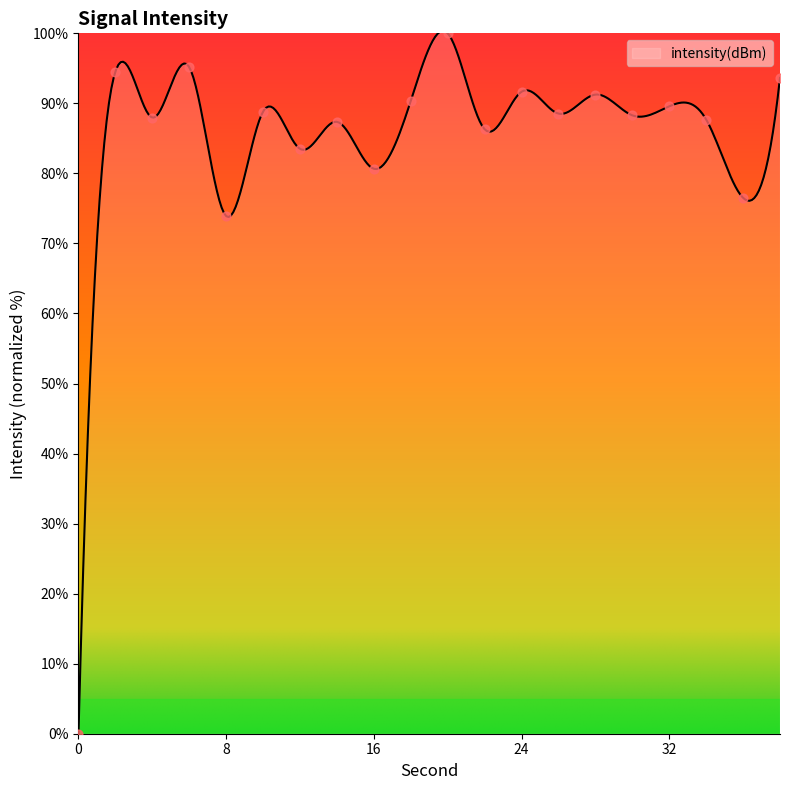

Which has a higher value, 32 or 2?

2